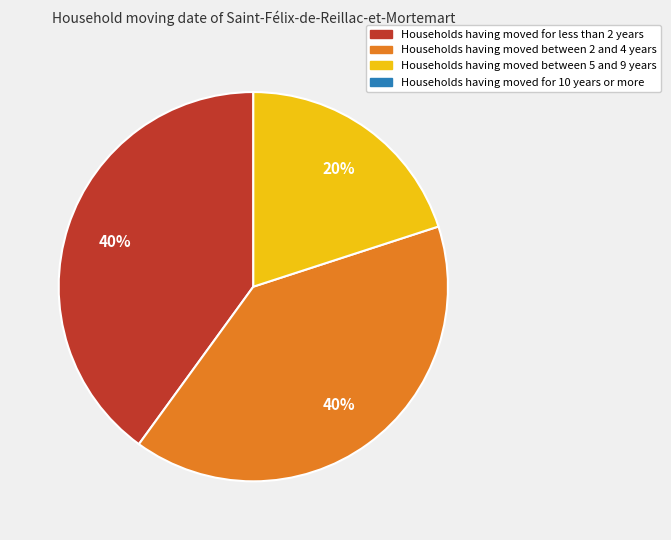

Is there a majority slice in this chart?

No